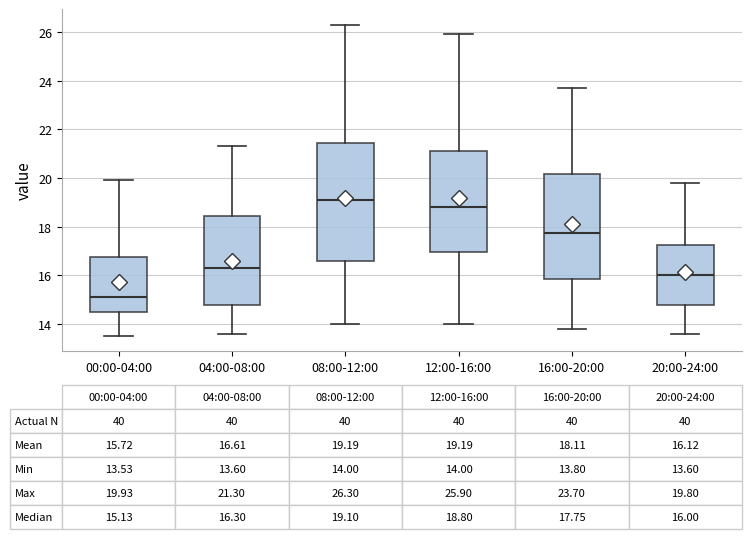

Which box is the tallest, from its lower edge to its upper edge?

08:00-12:00